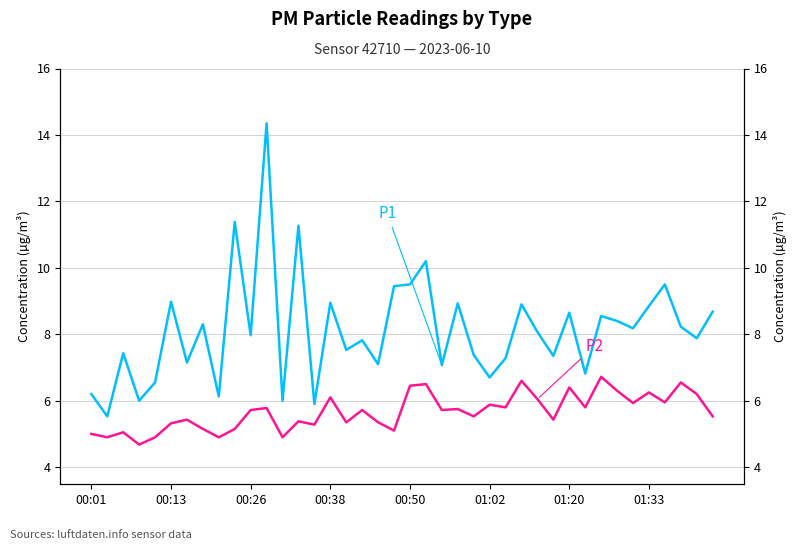

Is the value of P1 at 17 greater than the value of P2 at 38?

Yes